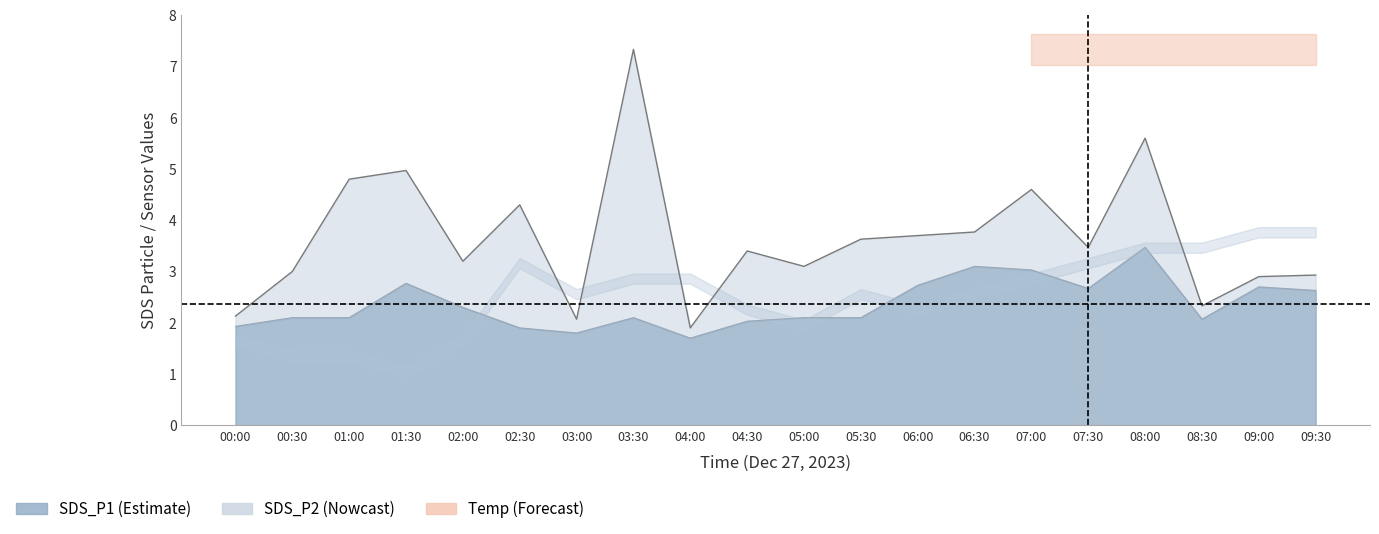

Rank the series at 06:00 from highest to lowest value.

SDS_P1, SDS_P2